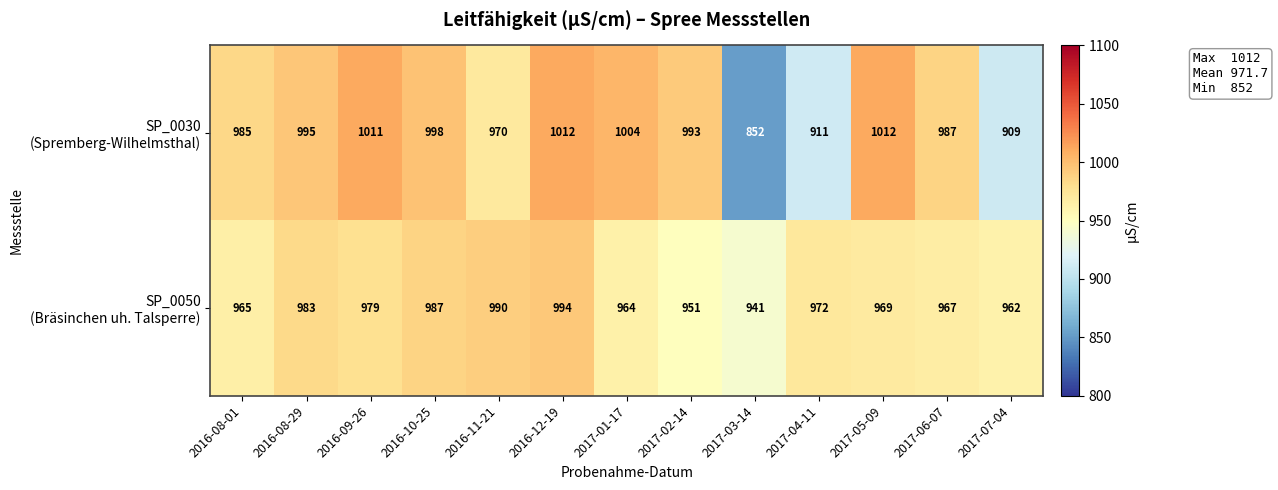

What is the spread (max minus min) of values at 2017-02-14?

42